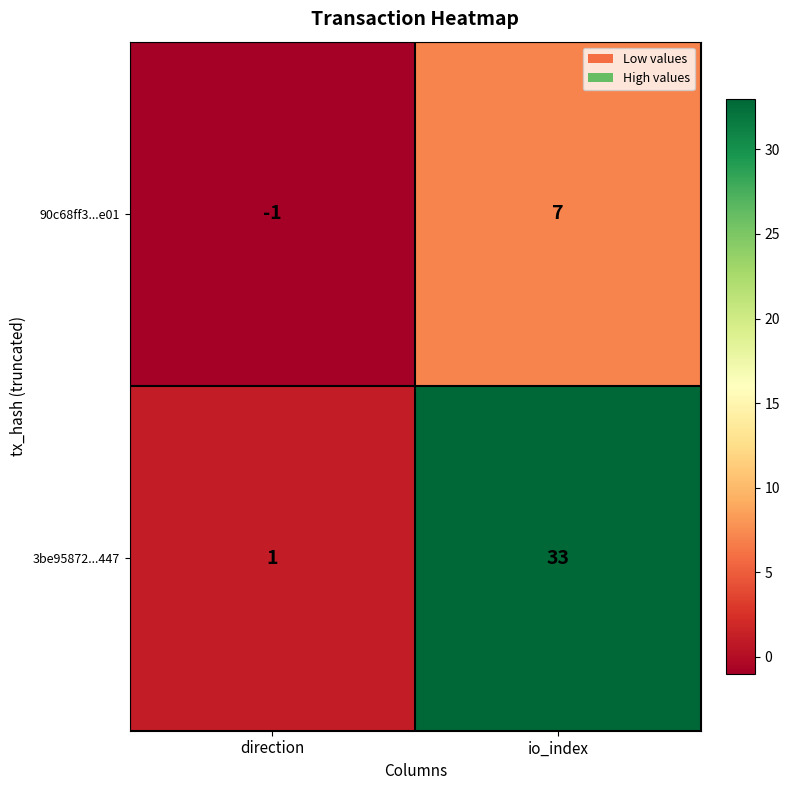

Where is 3be95872...447 nearest to the value 17?

direction